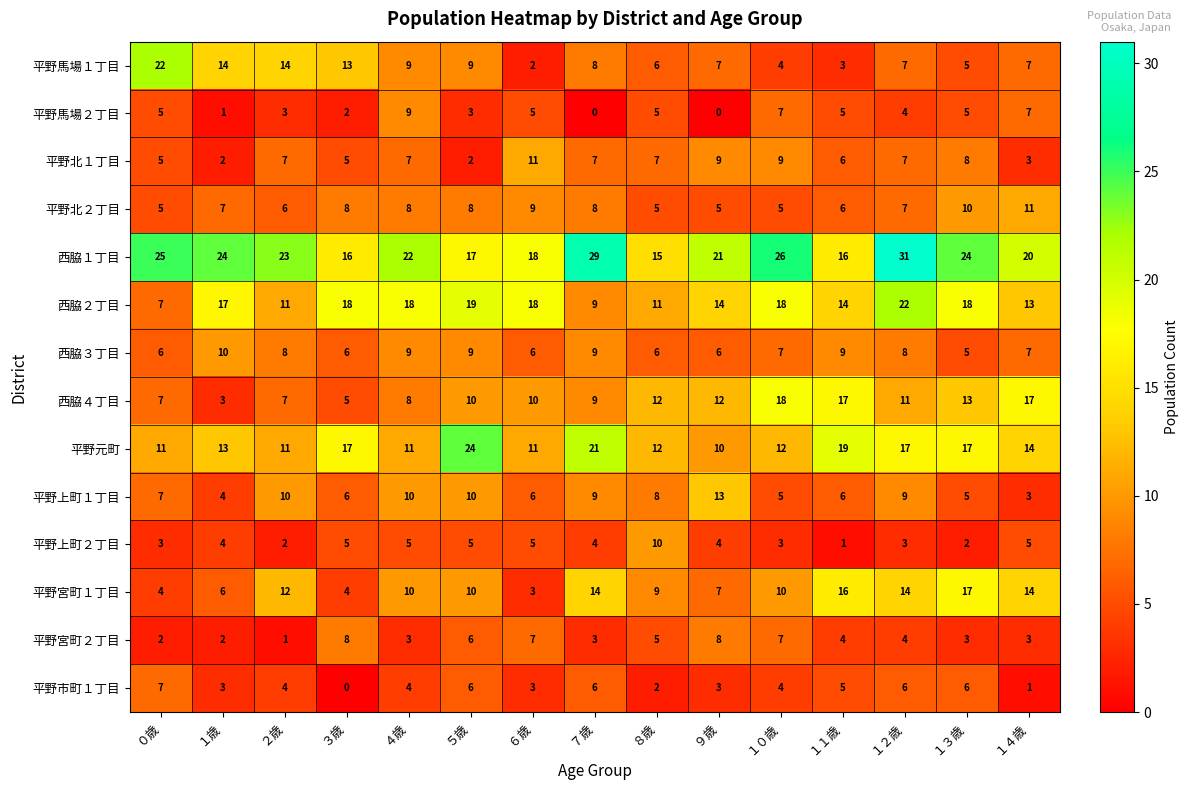

What is the highest value of the 平野北１丁目 series?

11